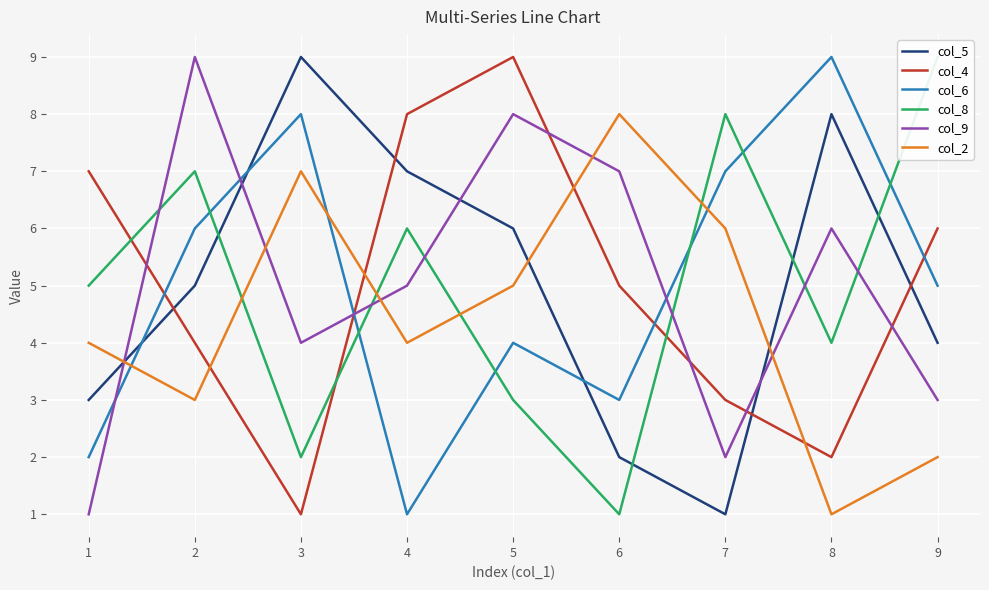

How many lines are shown in the chart?

6